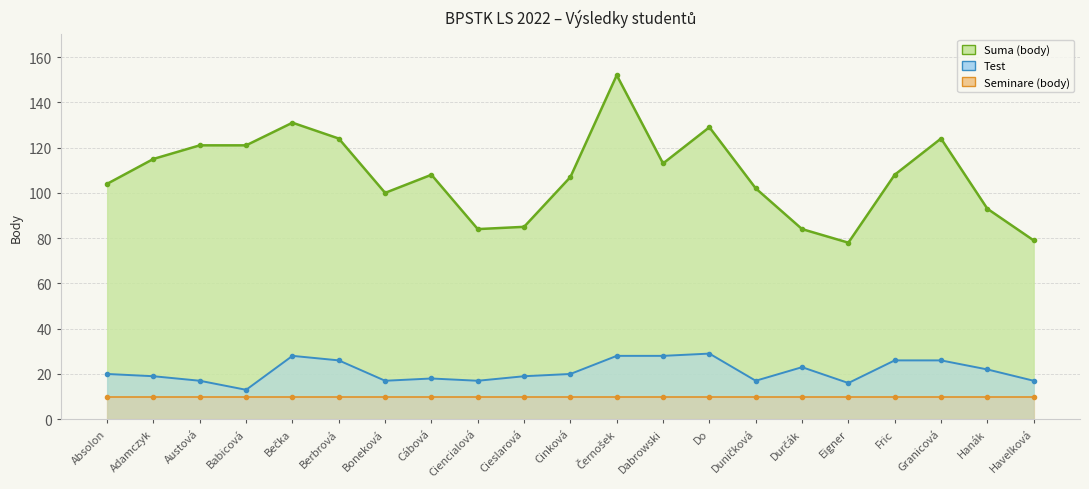

The Test series shows 26 at Fric. True or false?

True